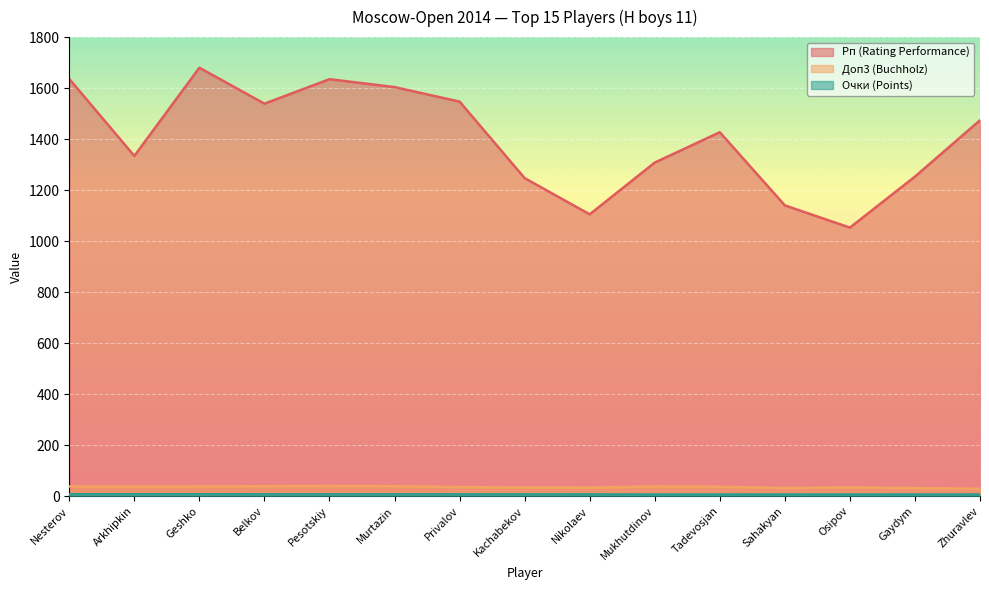

What is the label of the 11th point from the right?

Pesotskiy